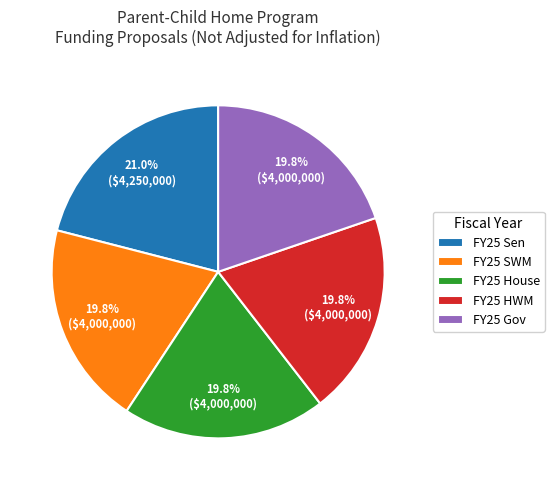

Which category has the biggest portion of the pie?

FY25 Sen